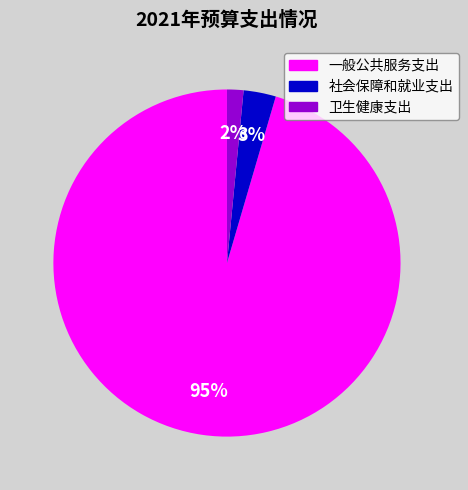

Combined, do 一般公共服务支出 and 卫生健康支出 account for over 50%?

Yes